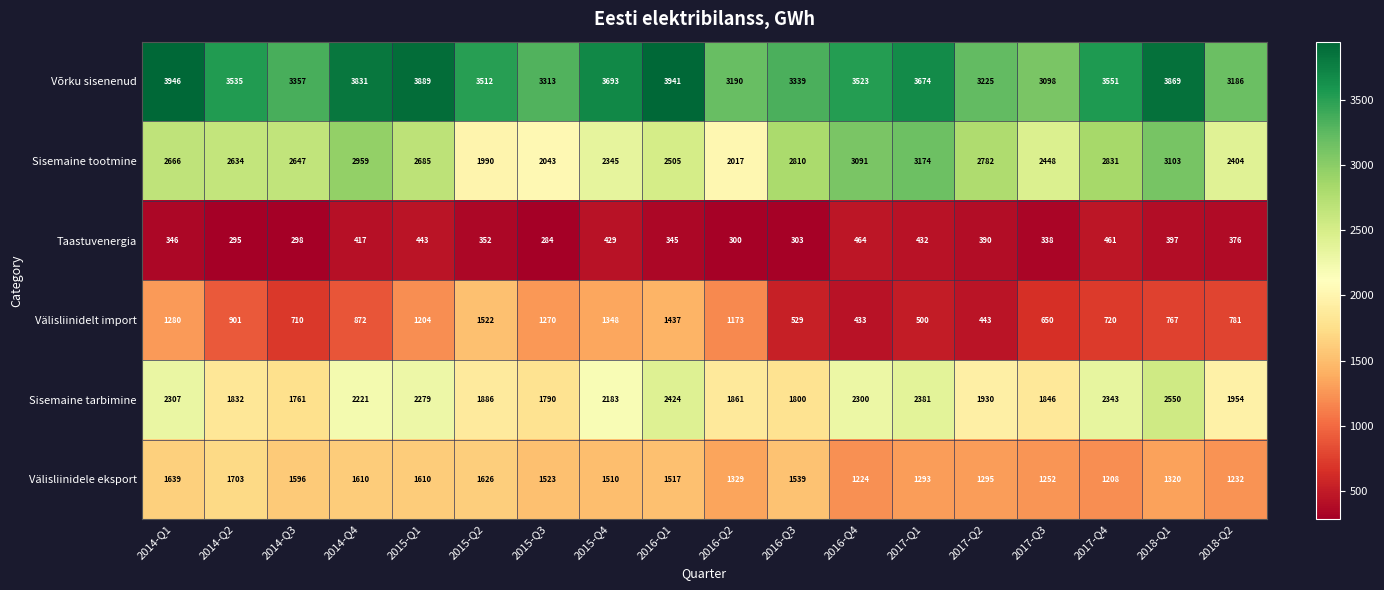

Which series has the largest total across all categories?

Võrku sisenenud